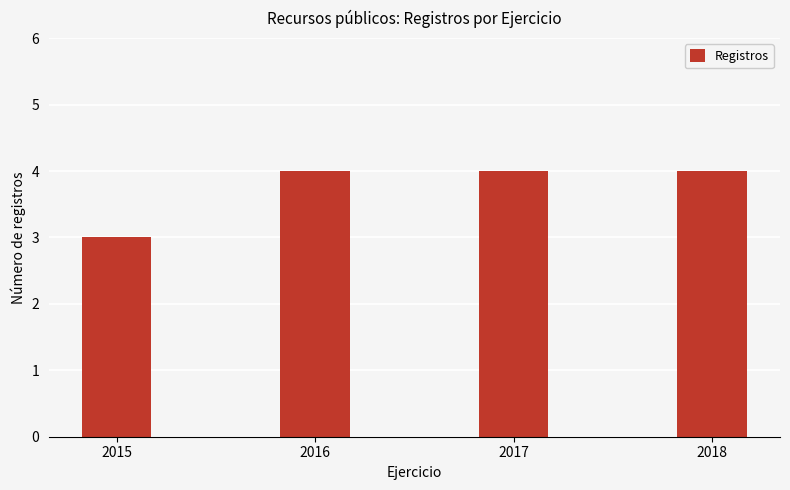

Where is the data nearest to the value 3?

2015